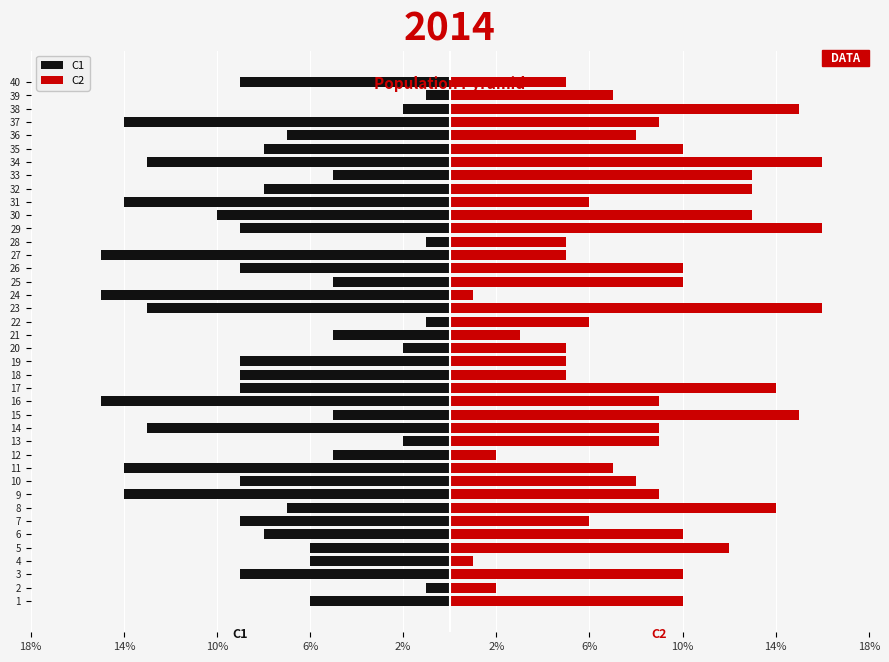

Does the chart contain stacked bars?

No